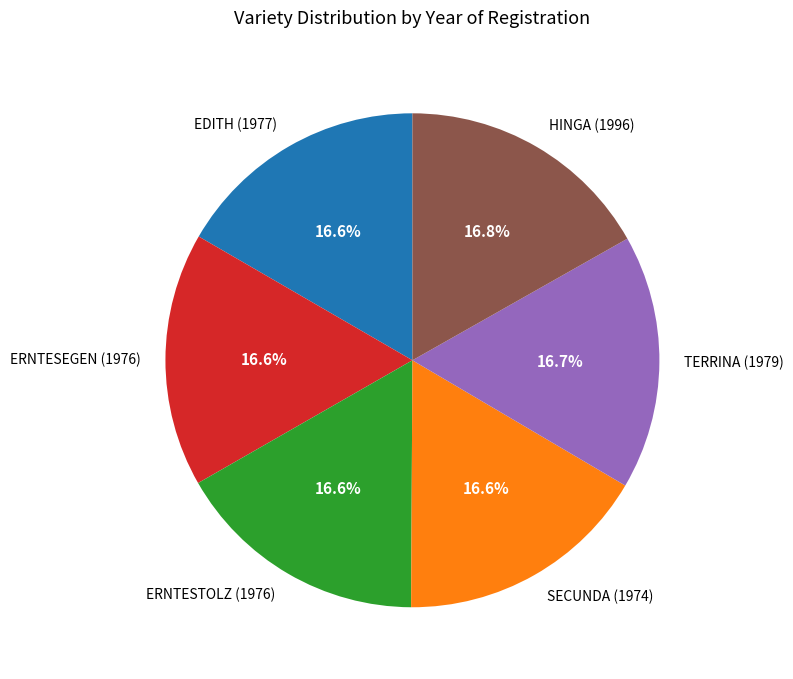

What portion of the pie excludes TERRINA (1979)?

83.3%